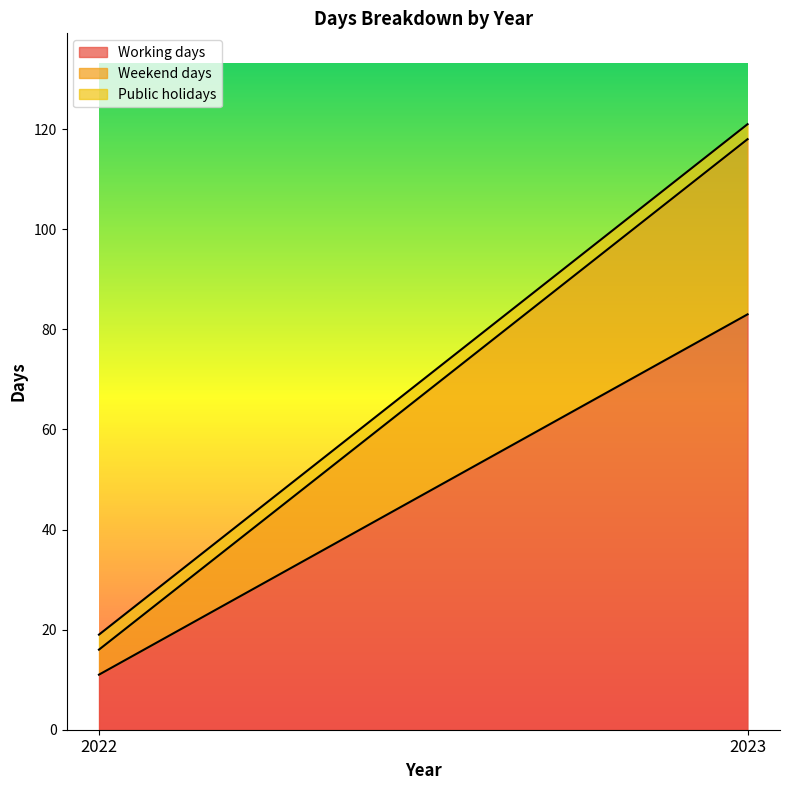

What is the value of the Working days point at the 1st from the left?

11